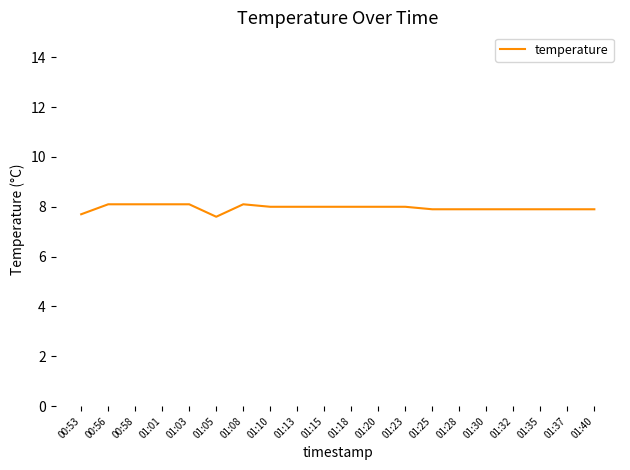

The value at 01:32 is 13.5. True or false?

False